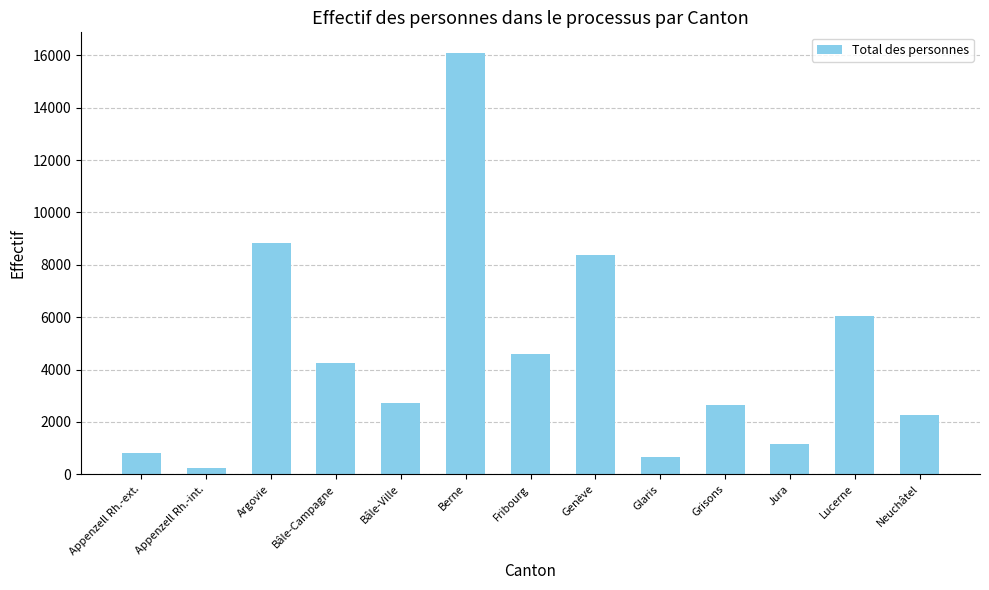

Where does the data first go above 2724?

Argovie